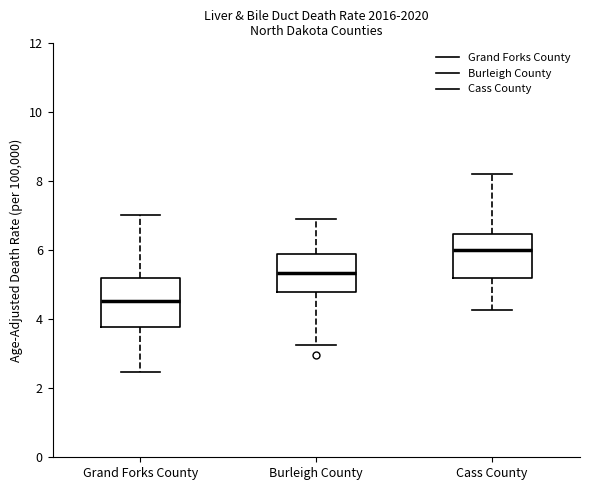

Reading left to right, read every box against the y-axis: the position of its median line, the range the box covers, and the ends of its whiskers. The values are not printed on the chart, so give them approximately, as read against the axis.

Grand Forks County: median 4.6, box 3.8 to 5.2, whiskers 2.4 to 7.0
Burleigh County: median 5.4, box 4.8 to 6.0, whiskers 3.2 to 7.0
Cass County: median 6.0, box 5.2 to 6.4, whiskers 4.2 to 8.2